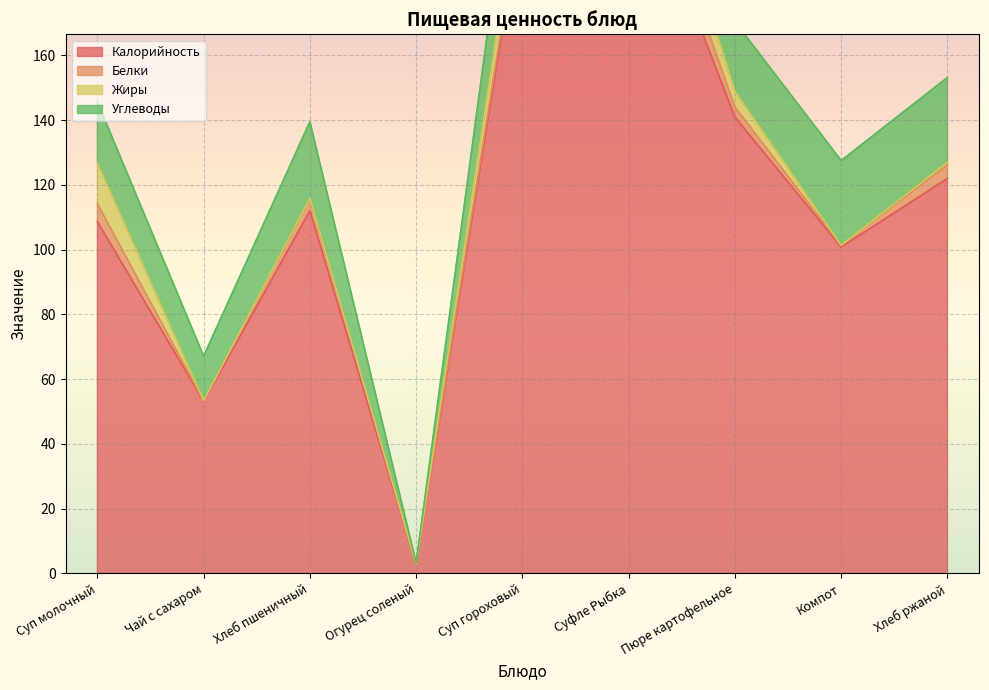

True or false: Калорийность has a value of 2.6 at Огурец соленый.

True